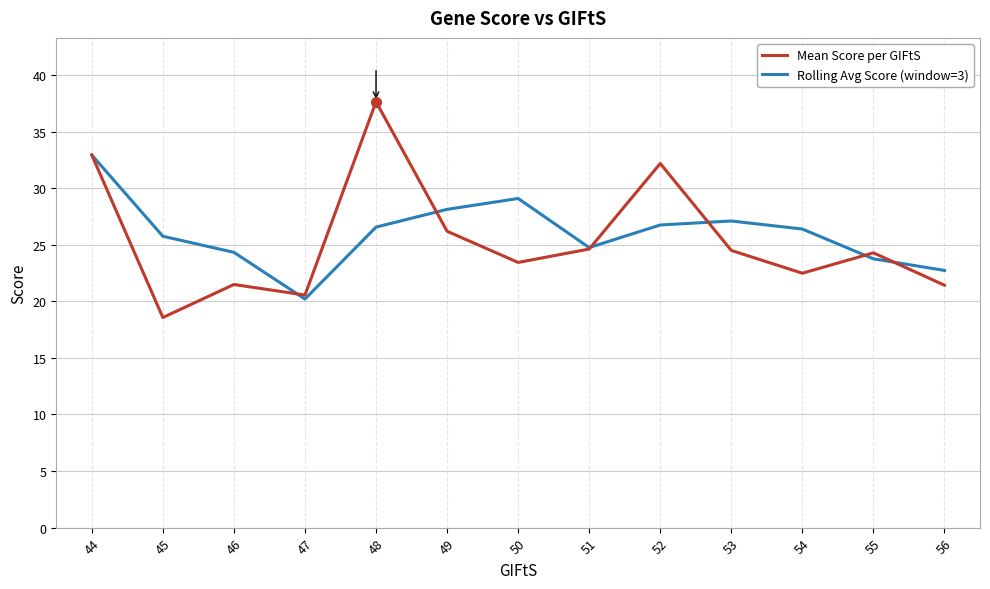

Rank the series by their maximum value, from lowest to highest.

Rolling Avg Score (window=3), Mean Score per GIFtS